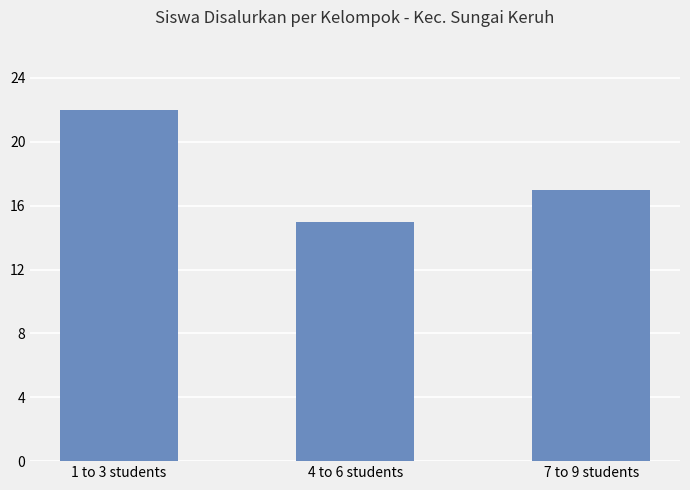

Where is the data nearest to the value 18?

7 to 9 students